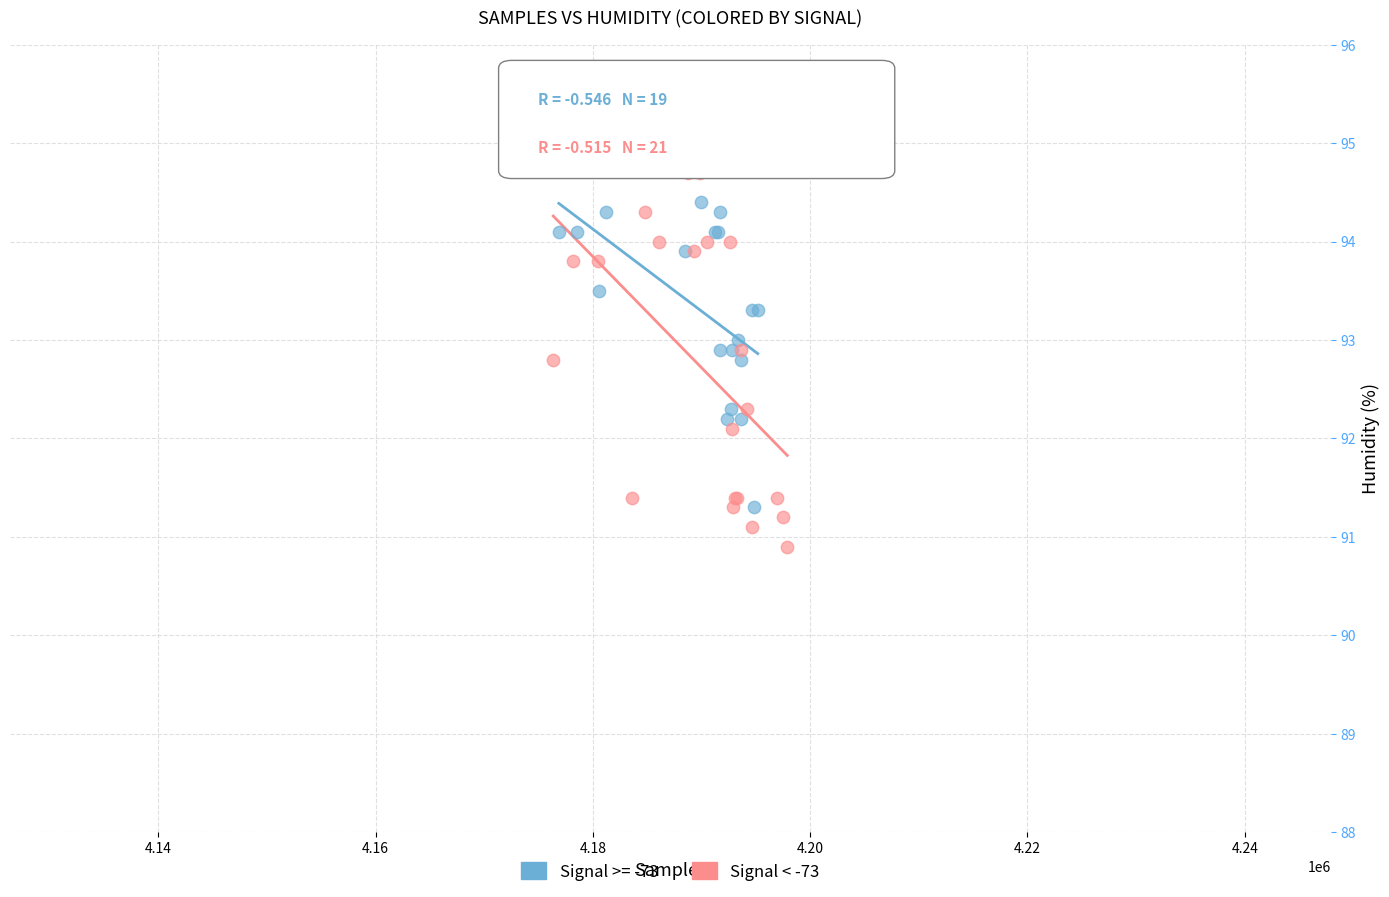

Which series has the largest Y range (max minus min)?

Signal < -73